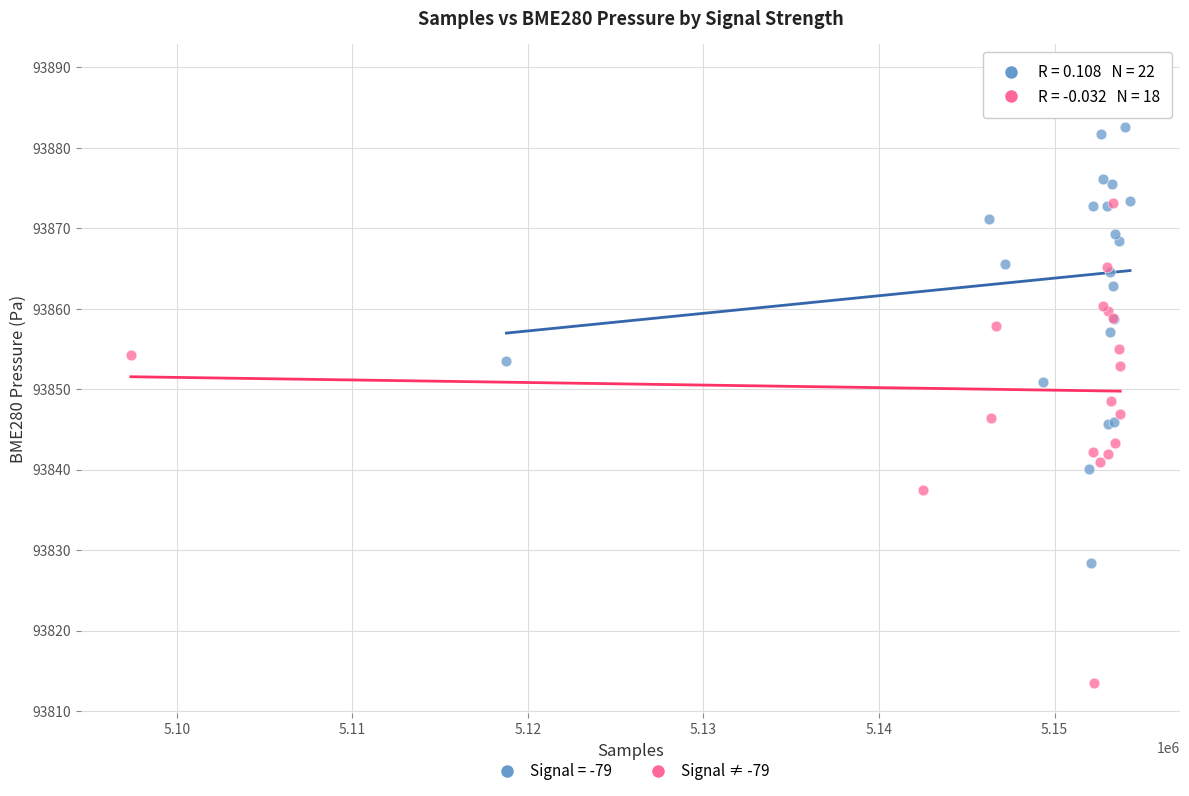

Which series contains the highest Y value?

Signal = -79